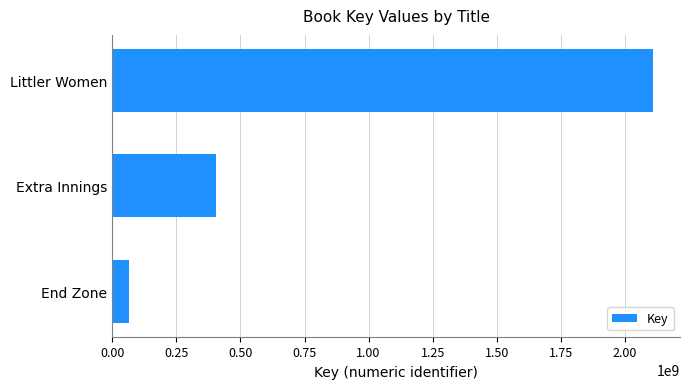

What is the difference between the maximum and minimum values?

2045608200